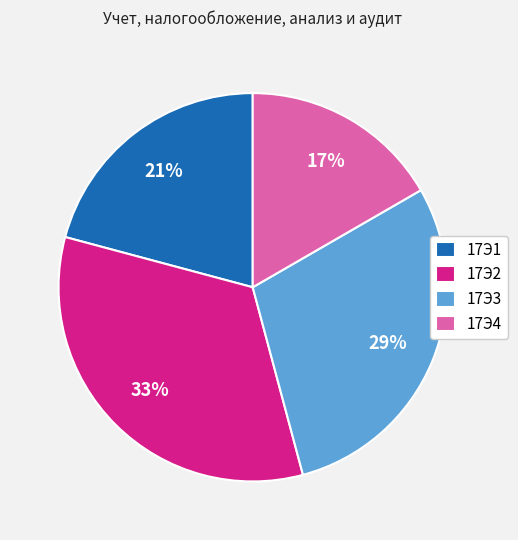

Is it true that 17Э3 is 36% of the pie?

False